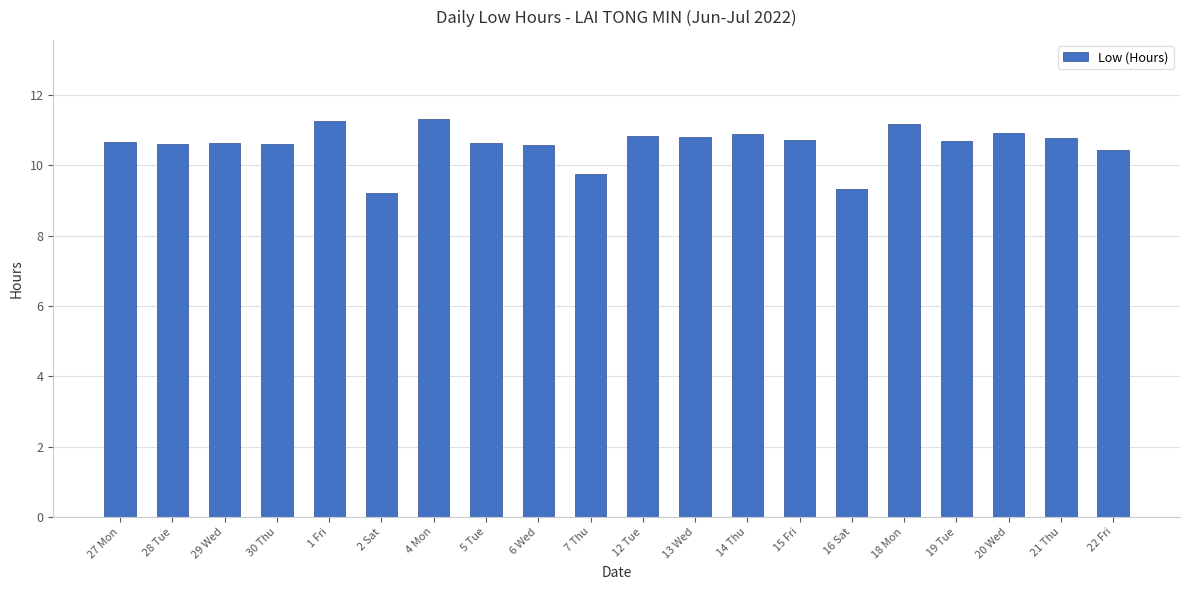

Between 5 Tue and 18 Mon, which is larger?

18 Mon